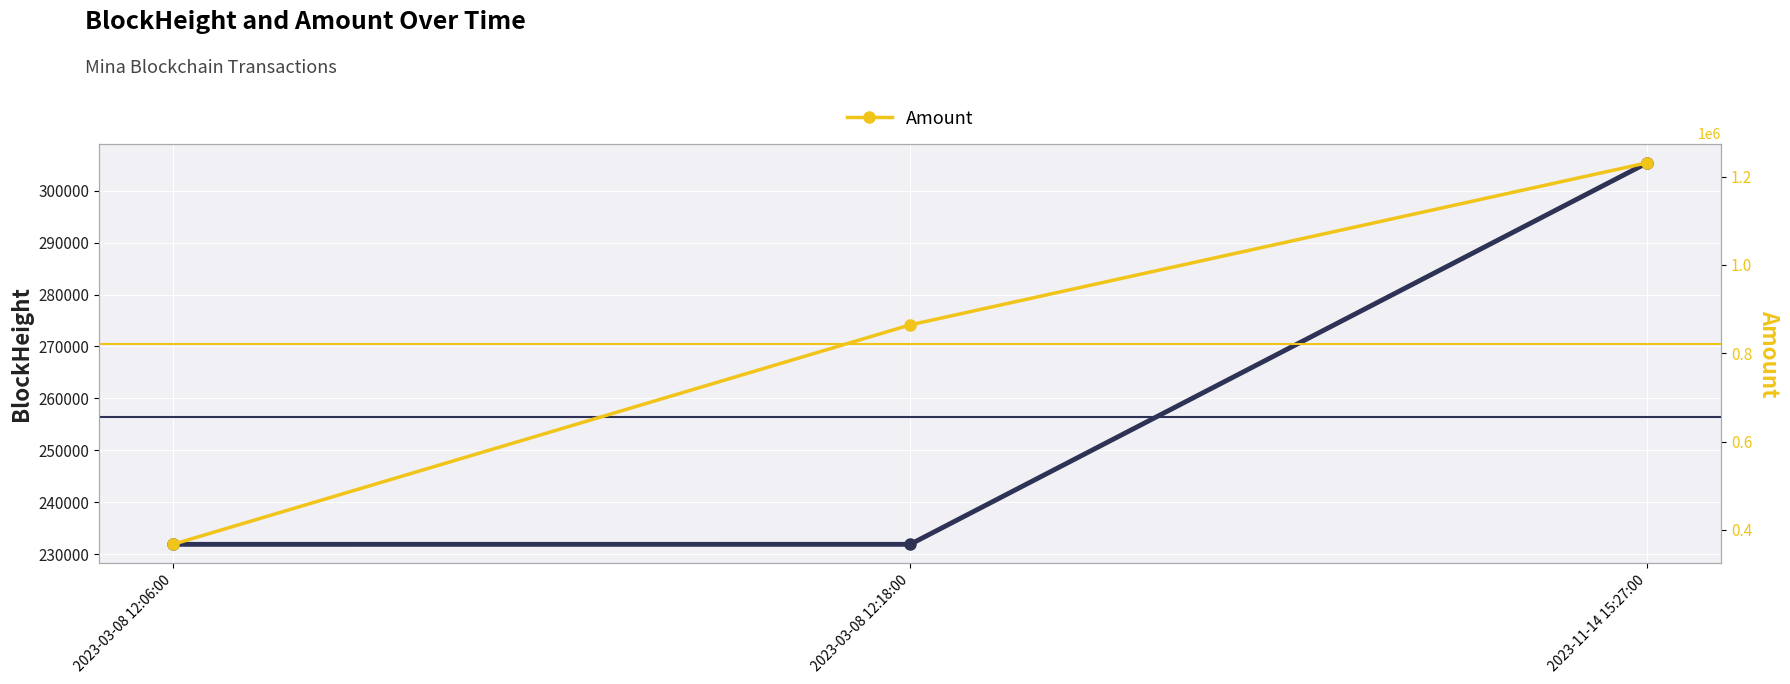

Which series has the widest spread of values?

Amount